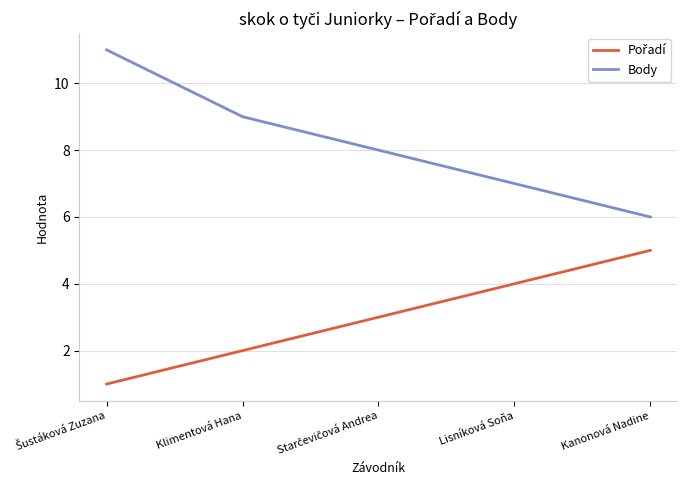

What is the total value across all series at Kanonová Nadine?

11